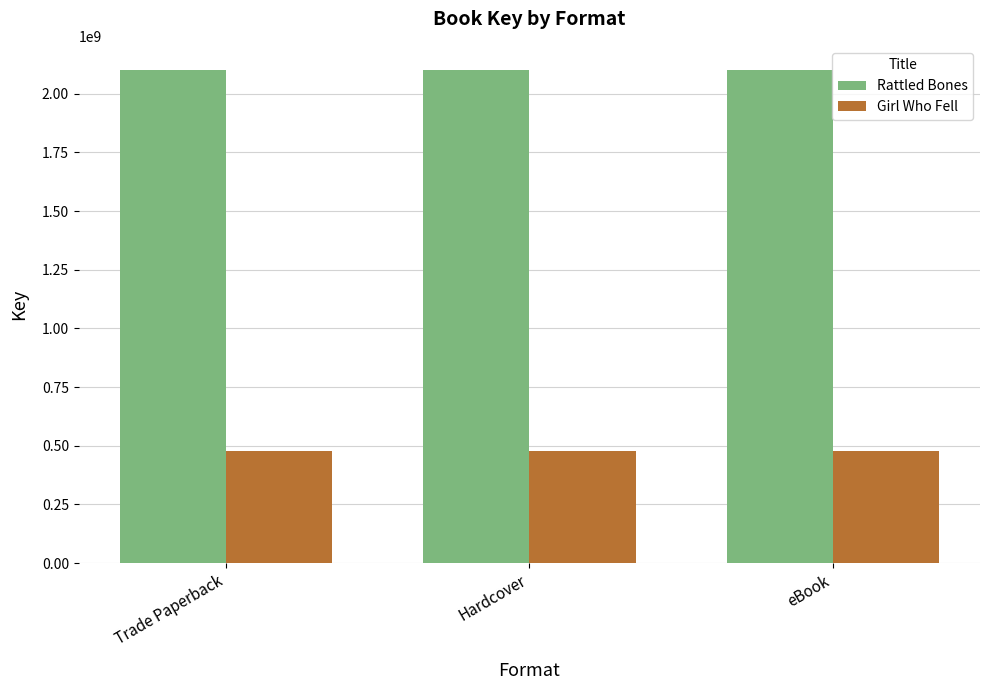

What is the greatest value displayed?

2099422504